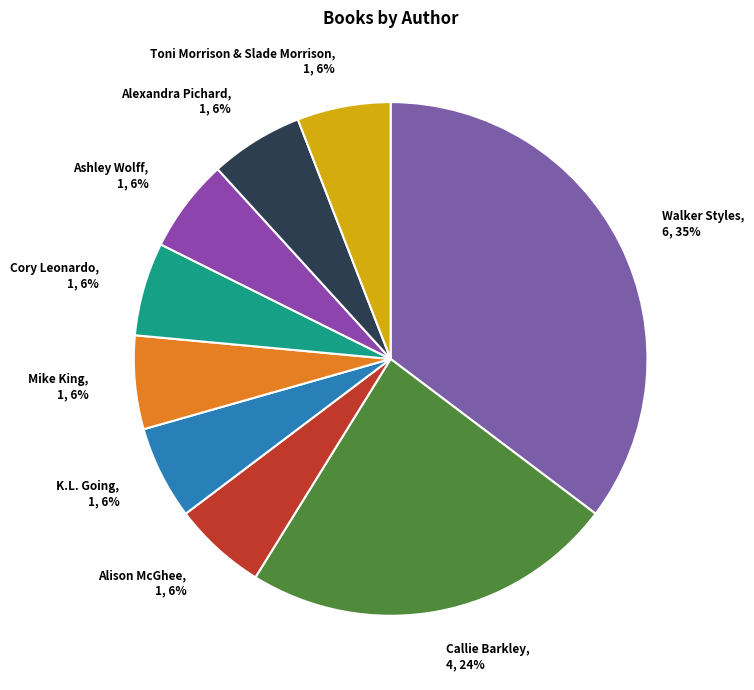

Count the number of slices in the pie.

9